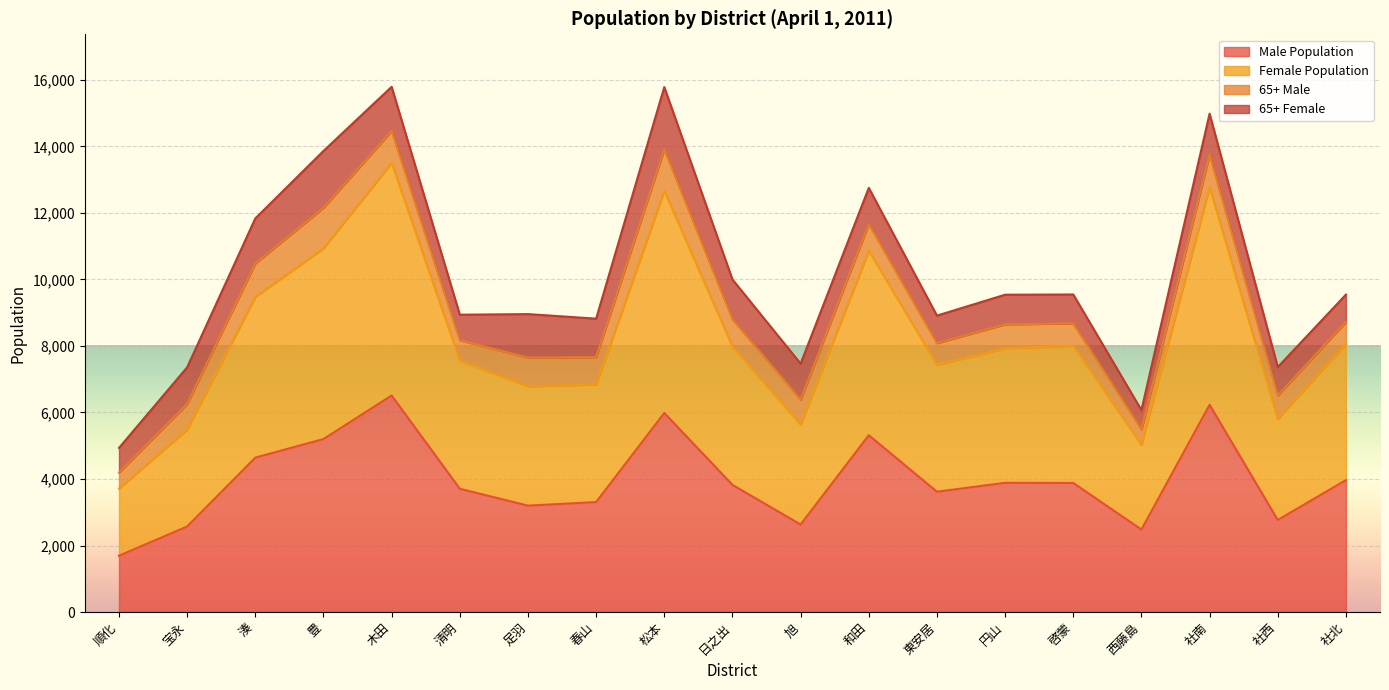

Which series has the largest range (max minus min)?

Female Population